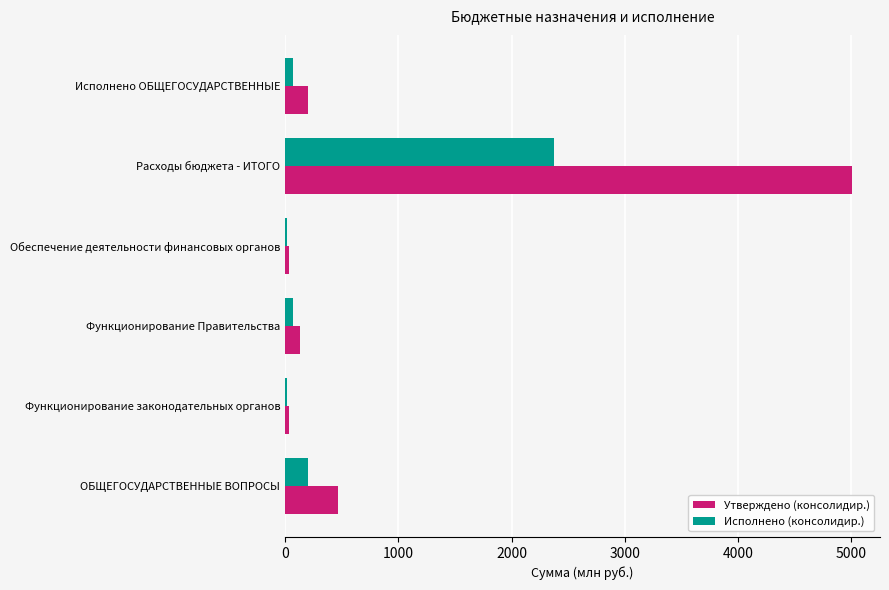

Which label corresponds to the largest value in the chart?

Расходы бюджета - ИТОГО